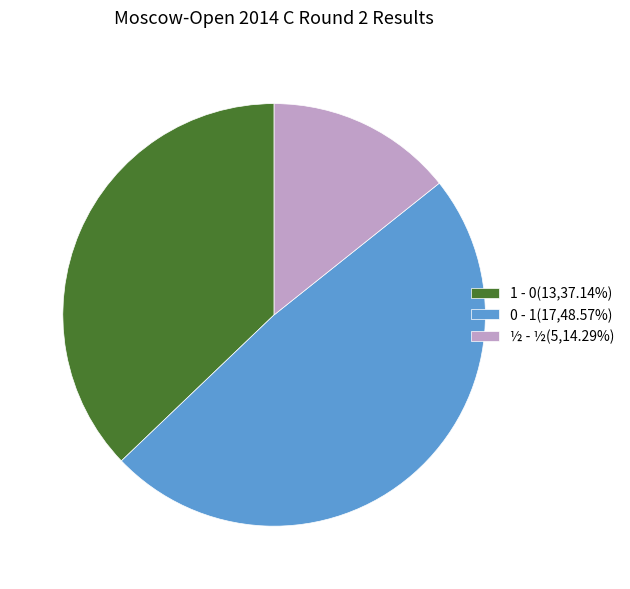

Combined, do 1 - 0(13,37.14%) and ½ - ½(5,14.29%) account for over 50%?

Yes